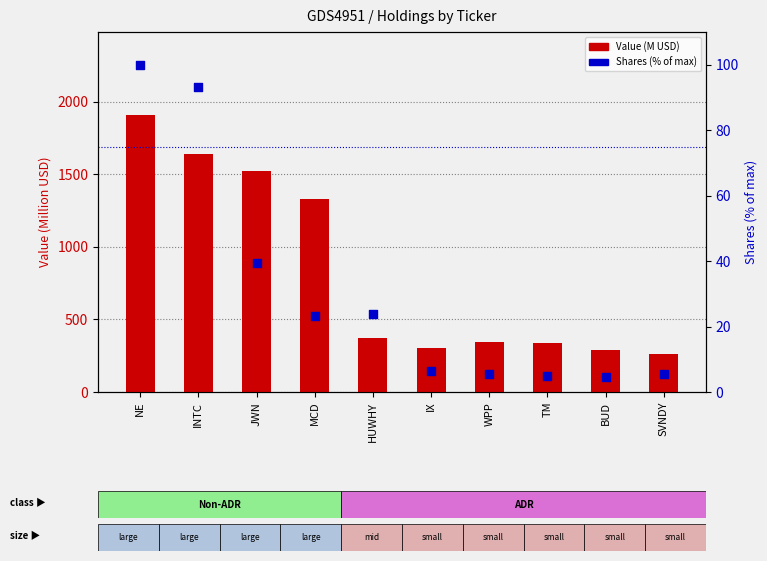

Which series has the widest spread of Y values?

Value (M USD)